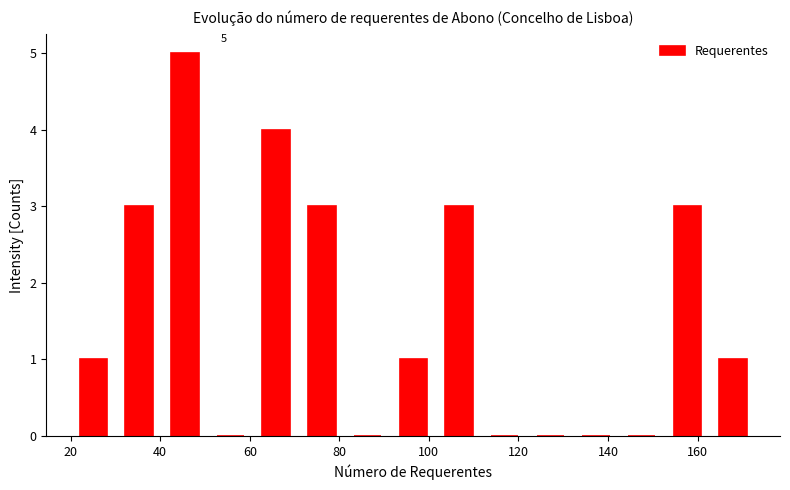

Which range on the x-axis has the tallest bar?

40.4 to 50.6